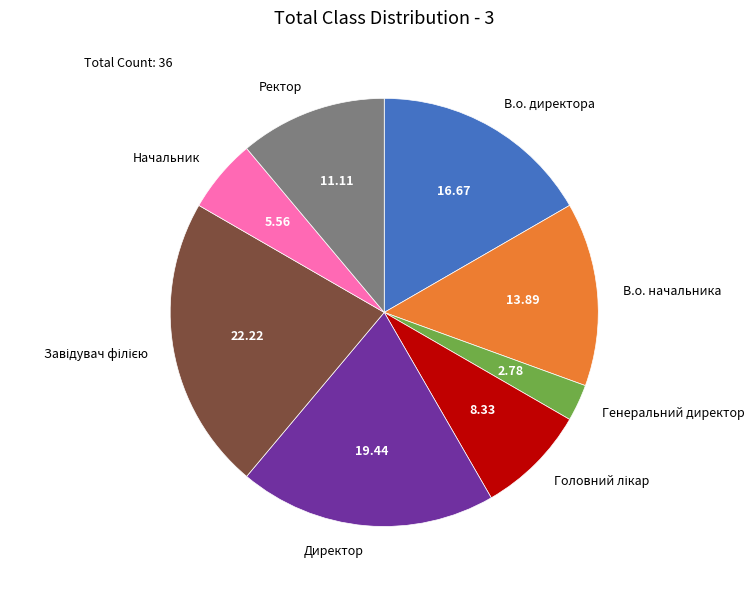

Combined, do Начальник and В.о. директора account for over 50%?

No